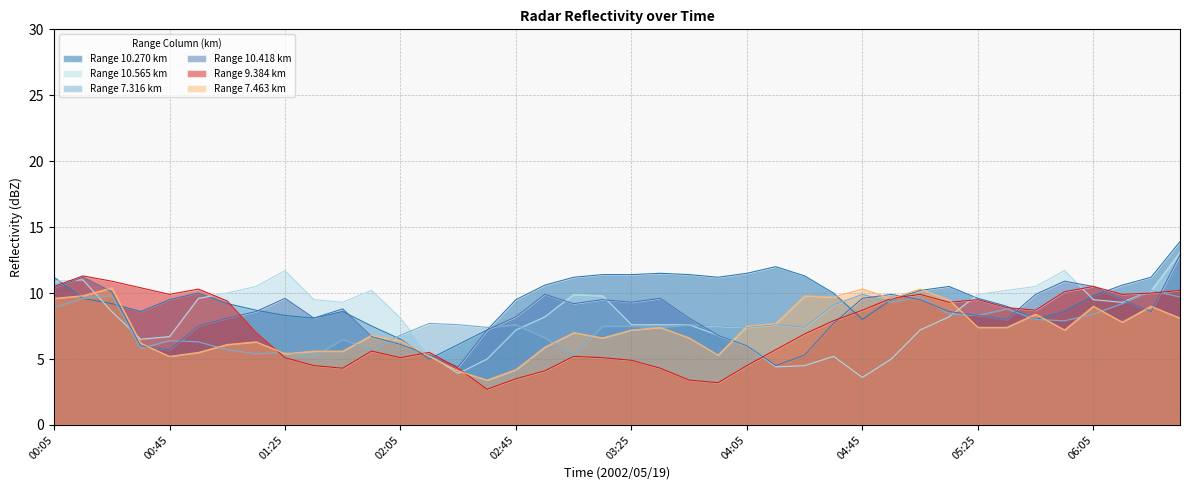

At which label does 10.270 first exceed 9?

00:05